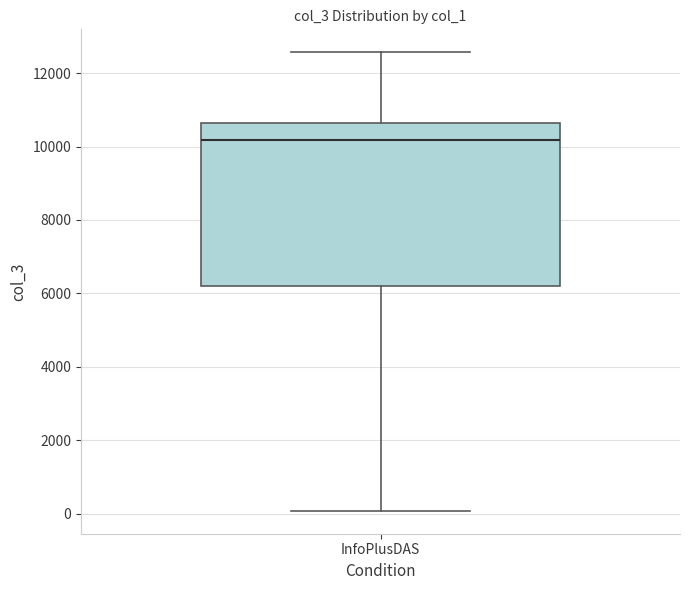

Where is the lower edge of the box for InfoPlusDAS on the y-axis? The values are not printed on the chart, so give them approximately, as read against the axis.

6200